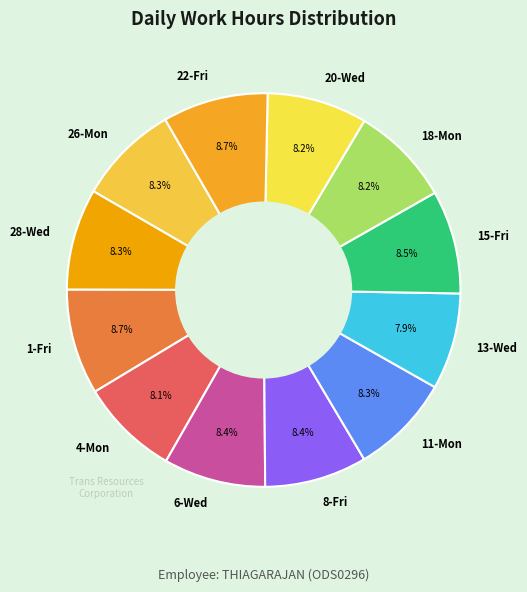

Approximately how many times larger is the value at 13-Wed compared to 22-Fri?

0.9